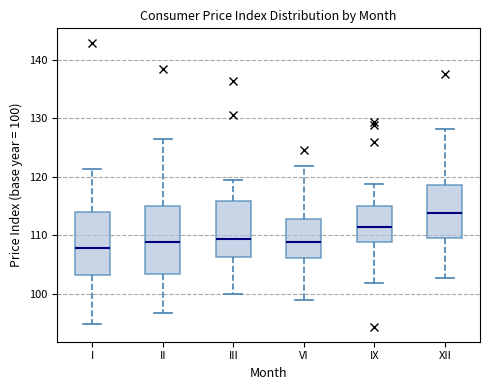

Reading left to right, transcribe this box plot: for each box, give where its median line is, the range the box spans, and where its two whiskers end, as read against the y-axis. The values are not printed on the chart, so give them approximately, as read against the axis.

I: median 108, box 103 to 114, whiskers 95 to 121
II: median 109, box 103 to 115, whiskers 97 to 126
III: median 109, box 106 to 116, whiskers 100 to 119
VI: median 109, box 106 to 113, whiskers 99 to 122
IX: median 111, box 109 to 115, whiskers 102 to 119
XII: median 114, box 109 to 119, whiskers 103 to 128